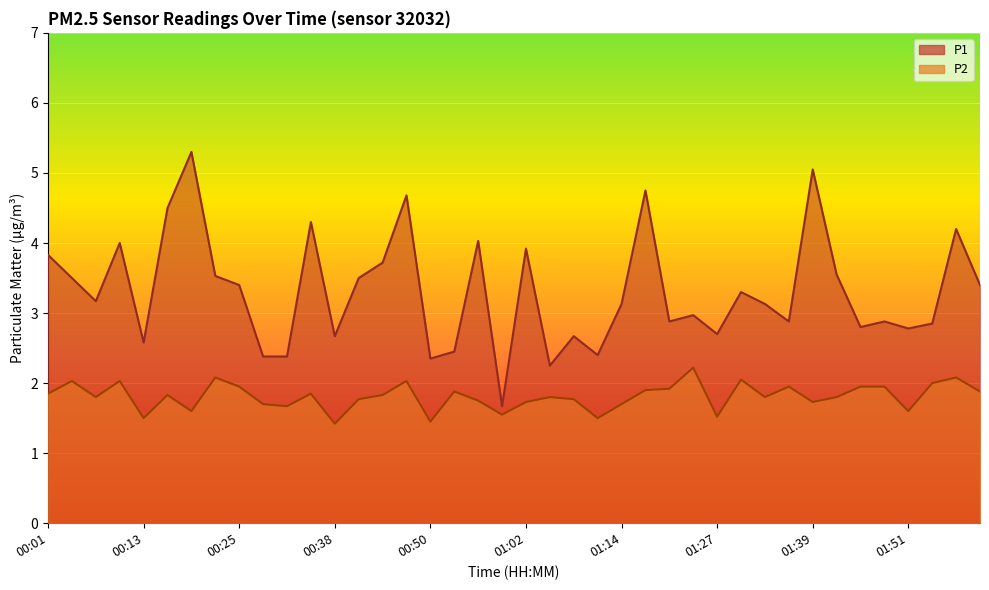

List the series in order of their peak value, highest first.

P1, P2